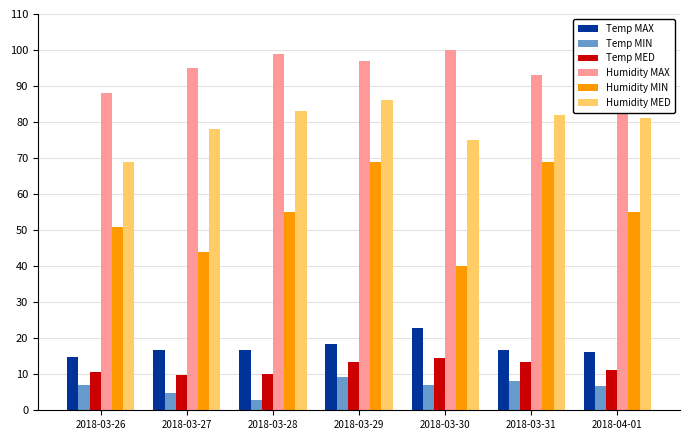

Does the chart contain any negative values?

No